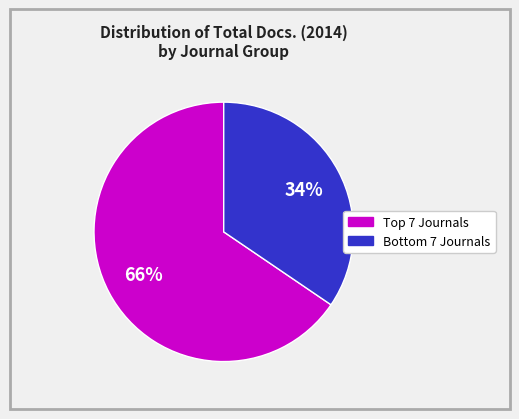

To the nearest percent, what is the average slice percentage?

50%